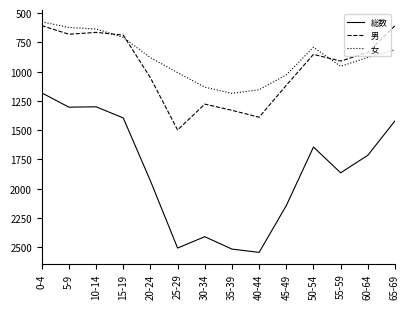

True or false: 女 and 総数 cross at least once.

False